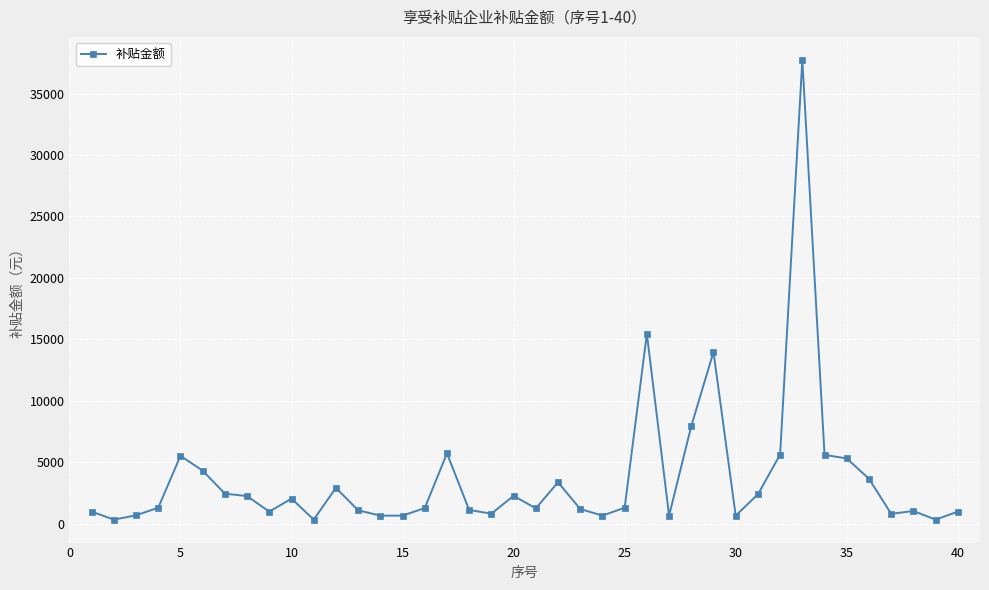

True or false: the data has more than 1 interior local peaks.

True